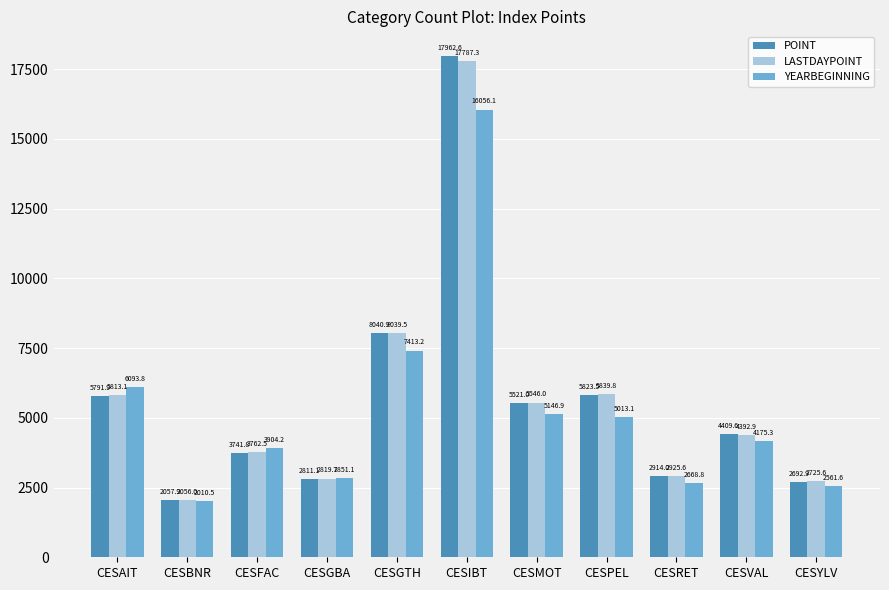

What is the maximum value for LASTDAYPOINT?

17787.3